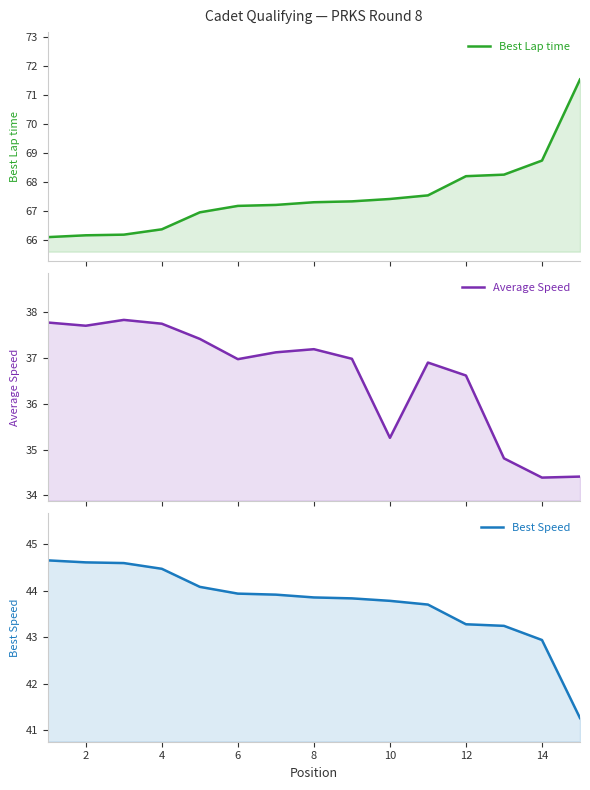

What is the difference between the second highest and second lowest values in the Average Speed series?

3.4